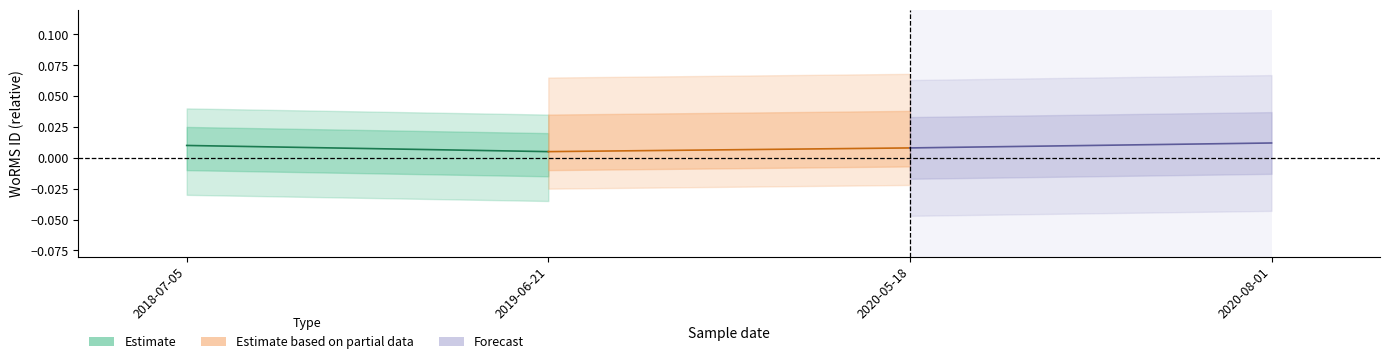

List the labels in order of value, smallest first.

2019-06-21, 2018-07-05